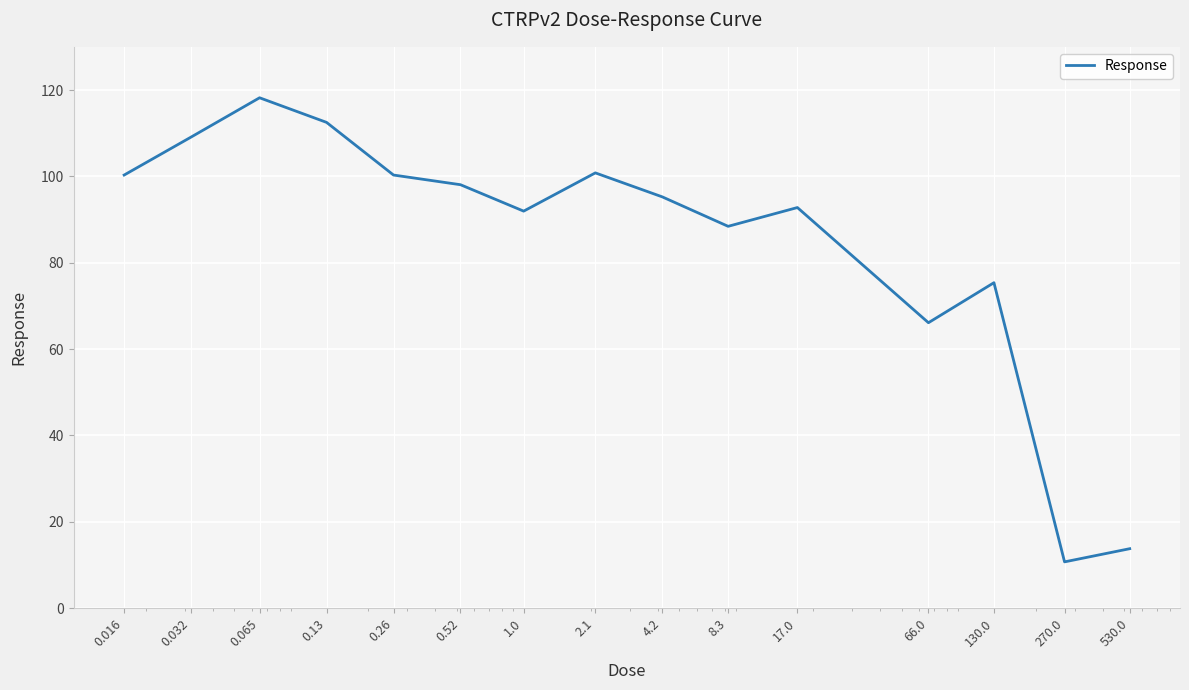

What is the smallest value displayed?

10.7